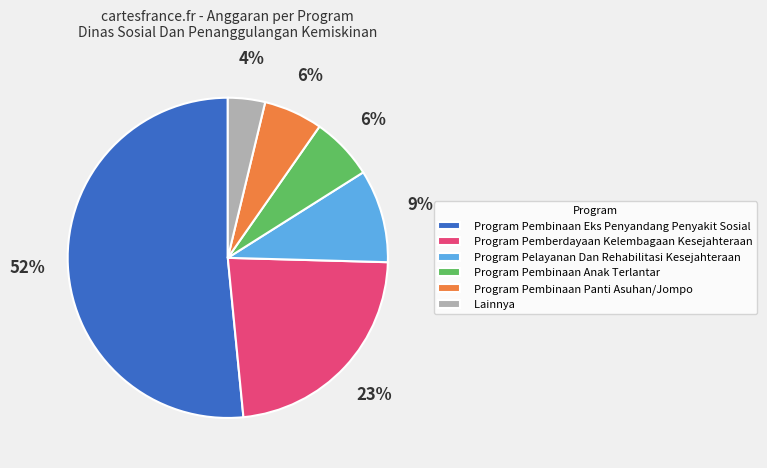

Is the sum of Program Pembinaan Eks Penyandang Penyakit Sosial and Program Pelayanan Dan Rehabilitasi Kesejahteraan greater than half?

Yes